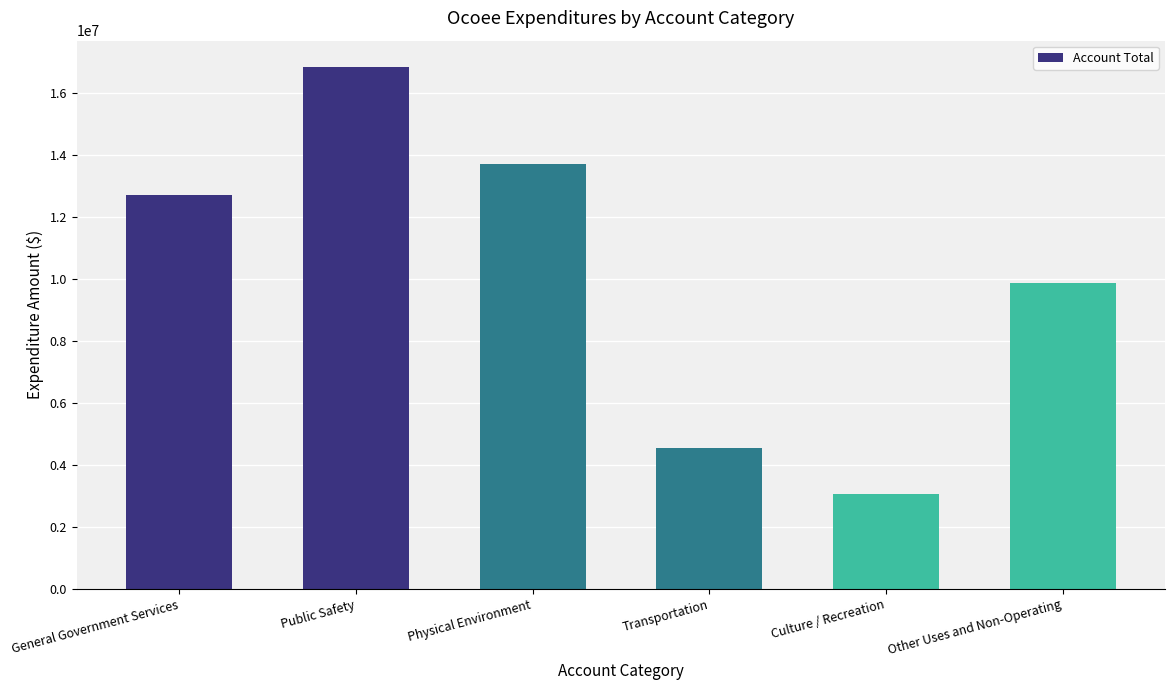

How many distinct data groups are displayed?

1